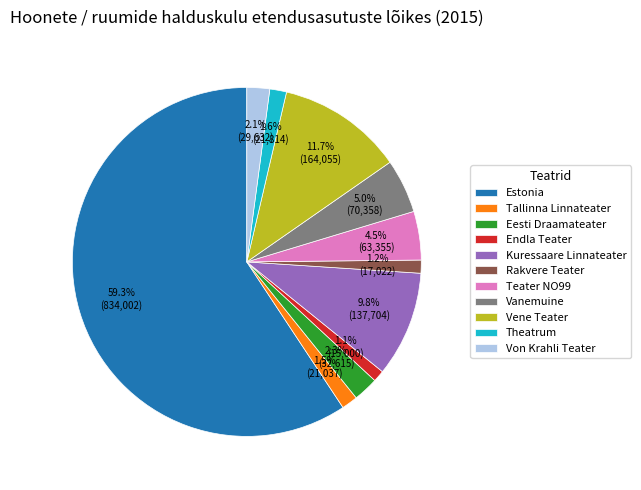

Which has a higher value, Theatrum or Estonia?

Estonia